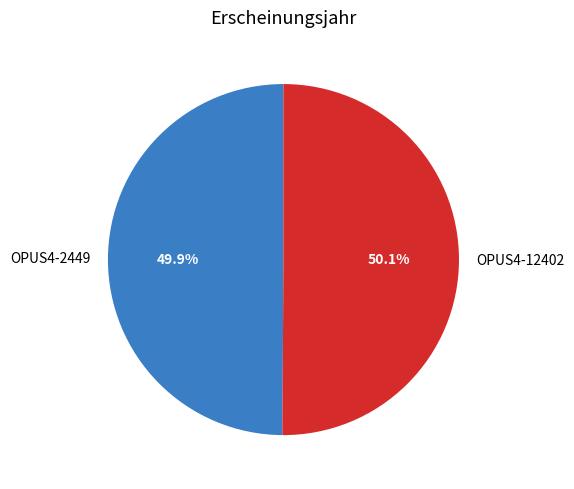

What percentage is the OPUS4-2449 slice, to the nearest percent?

50%